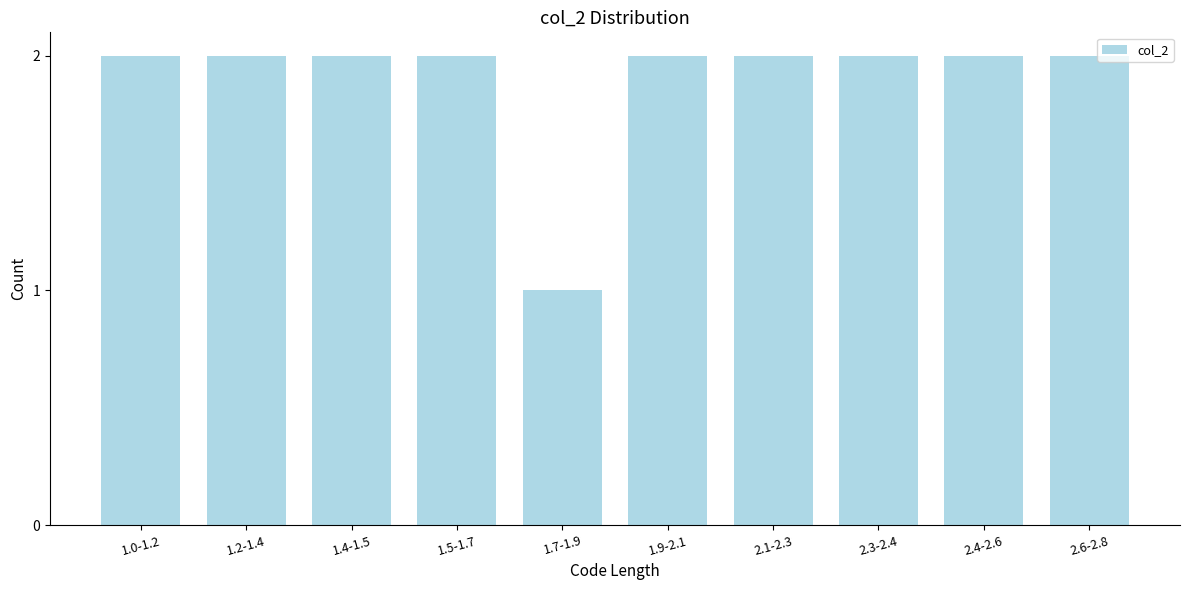

Reading left to right, transcribe all the data shown in this chart.

2	2	2	2	1	2	2	2	2	2